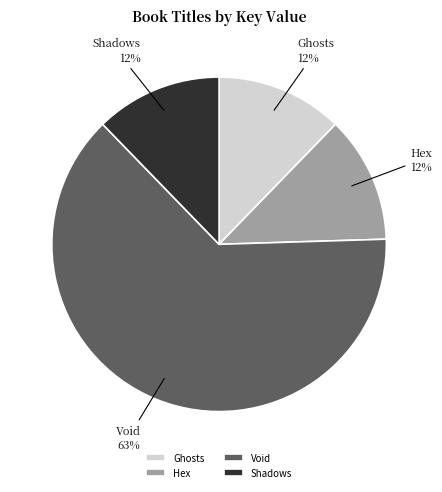

What is the largest slice in the pie chart?

Void